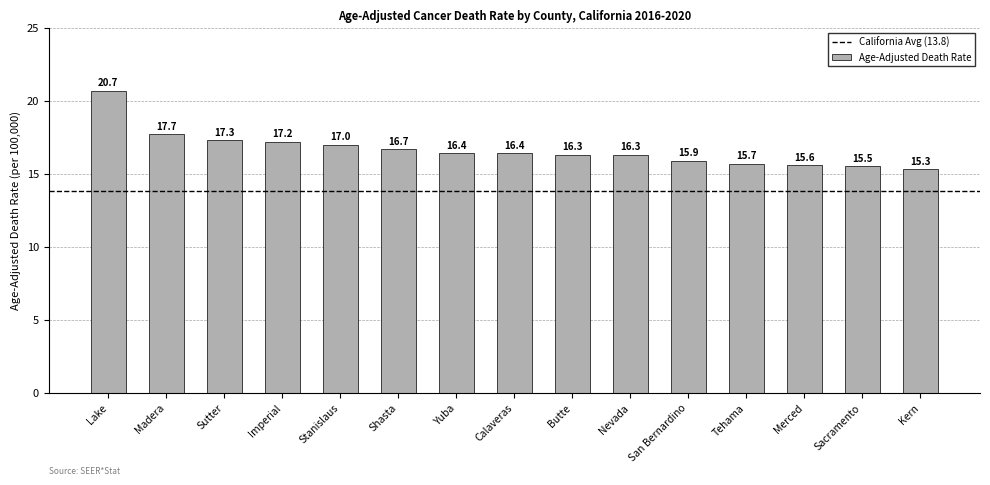

Between Merced and Butte, which is larger?

Butte